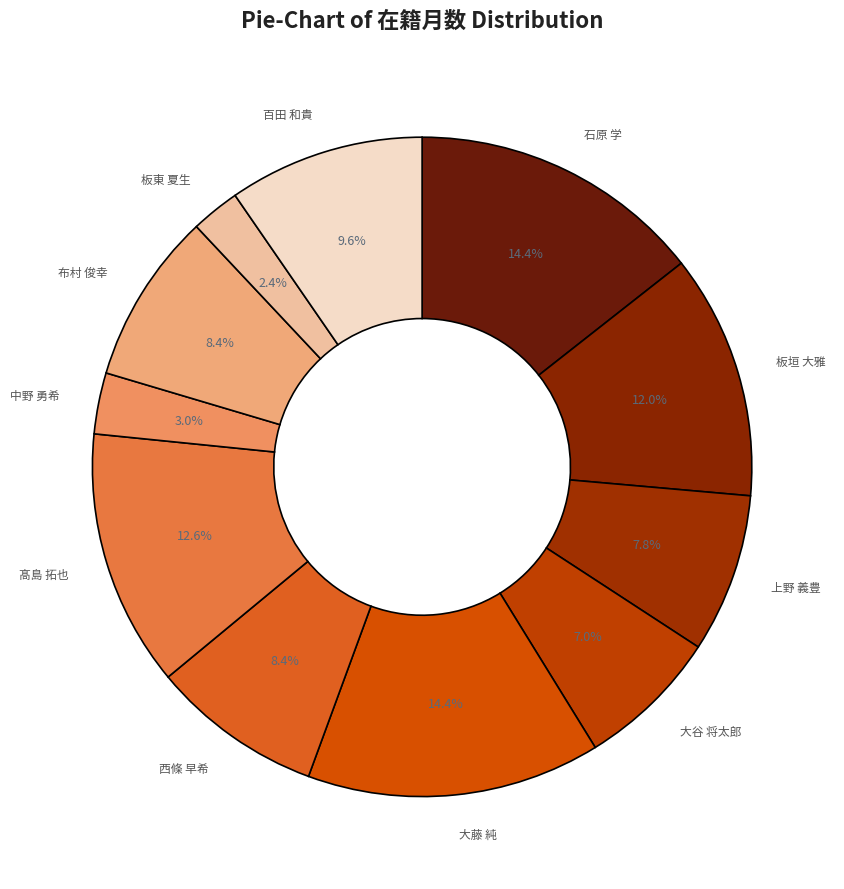

What is the ratio of the value at 上野 義豊 to the value at 大藤 純?

0.5